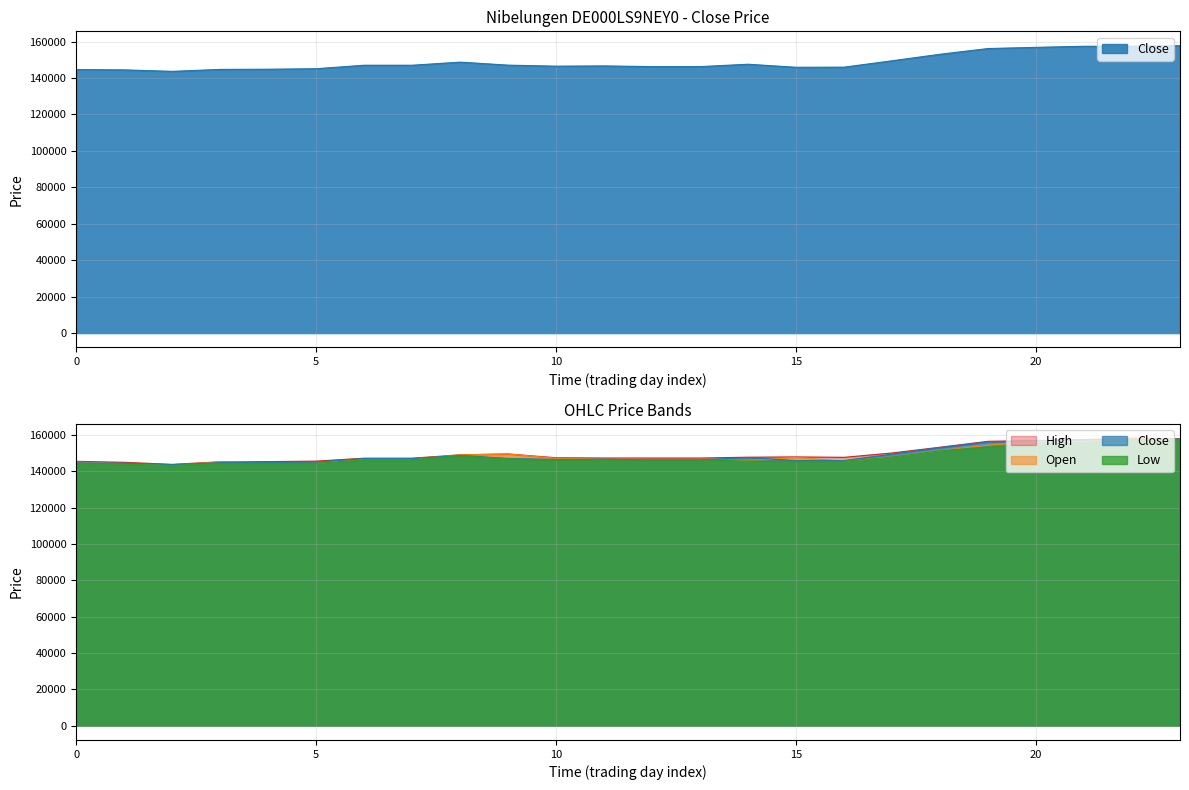

Read the Low value at 08.08.2025, to the nearest 50.

151250